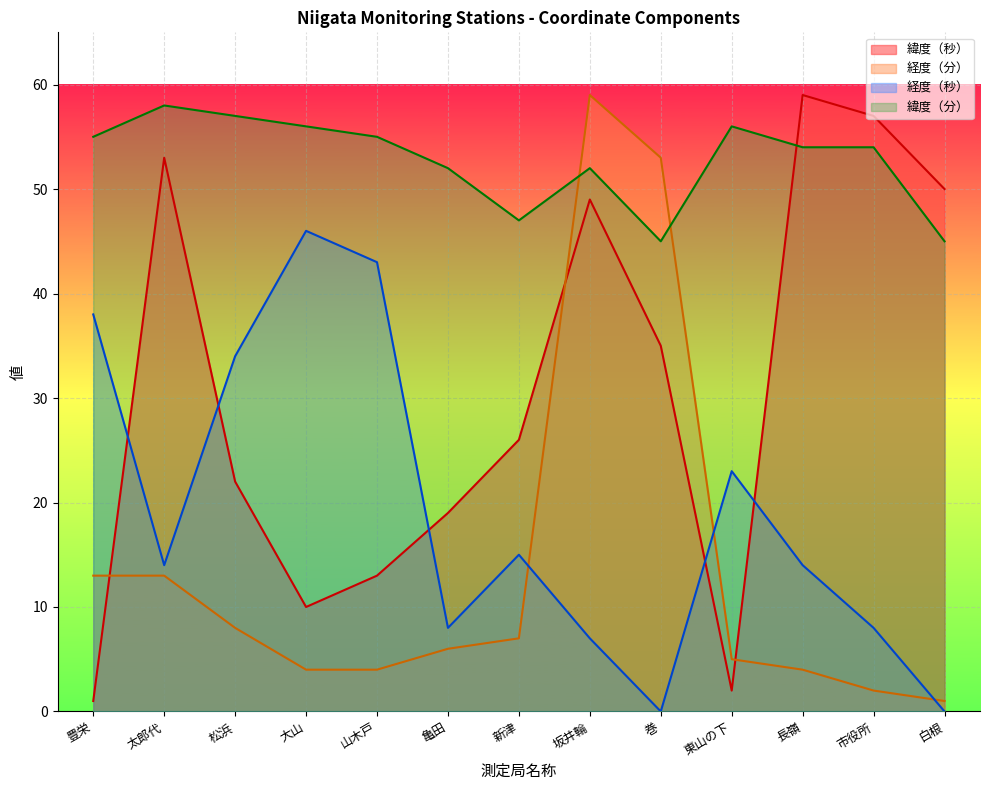

What is the value of the 経度（分） point at the 5th from the left?

4